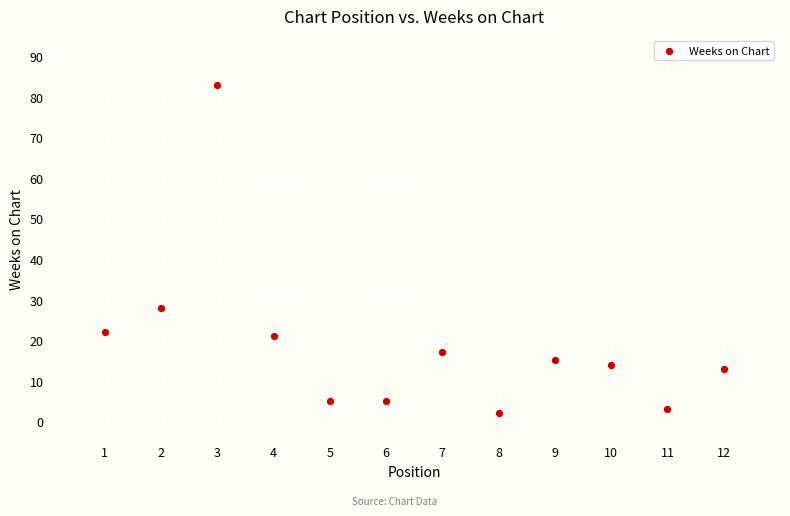

What Y value in the scatter plot is closest to 42?

28